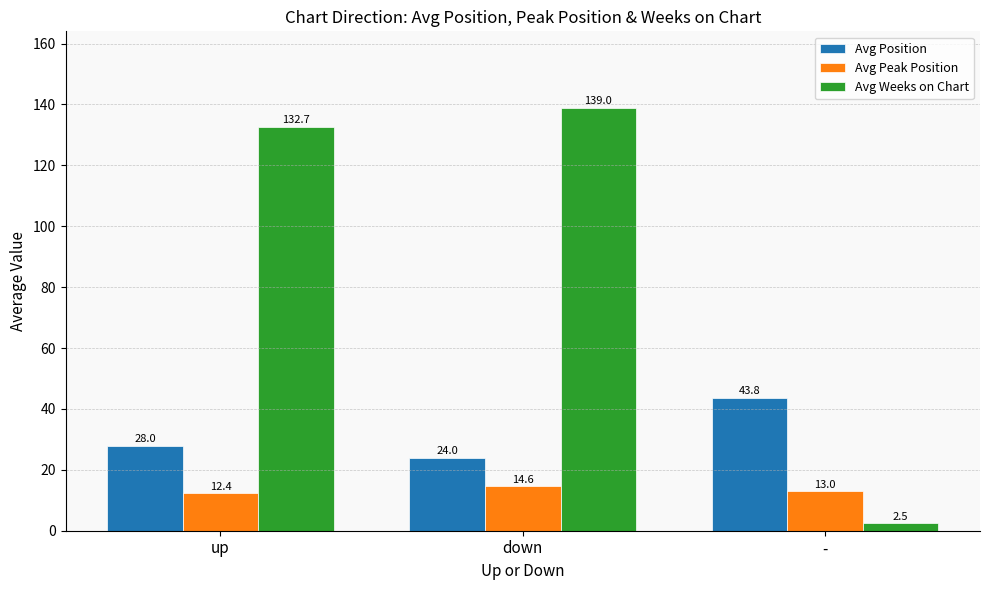

How many data points in Avg Position are above 27?

2